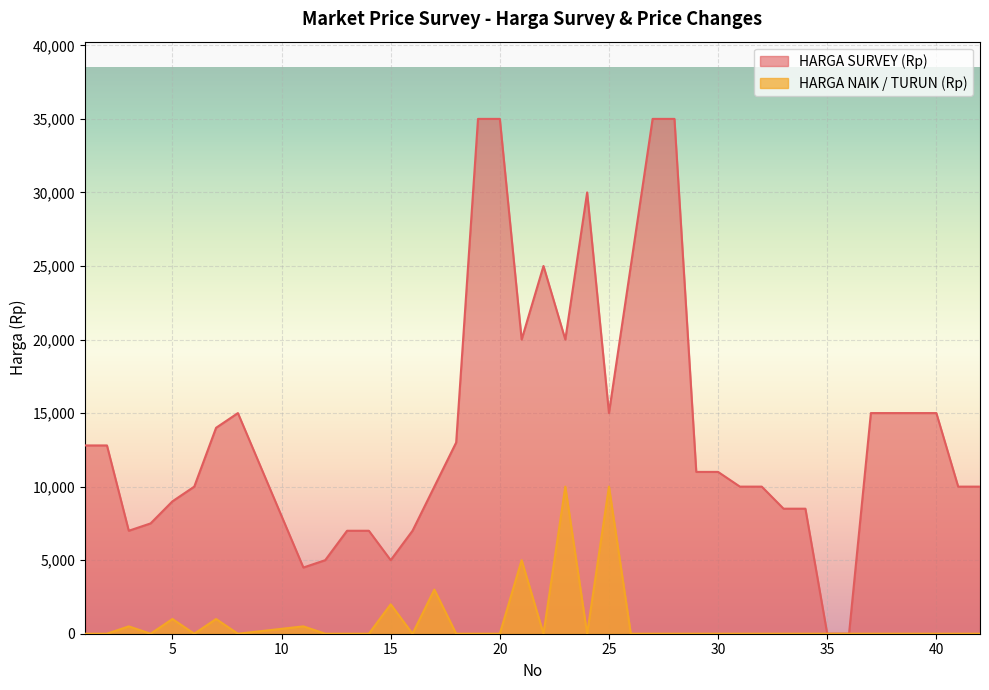

What is the difference between the second highest and minimum values in the HARGA SURVEY (Rp) series?

35000